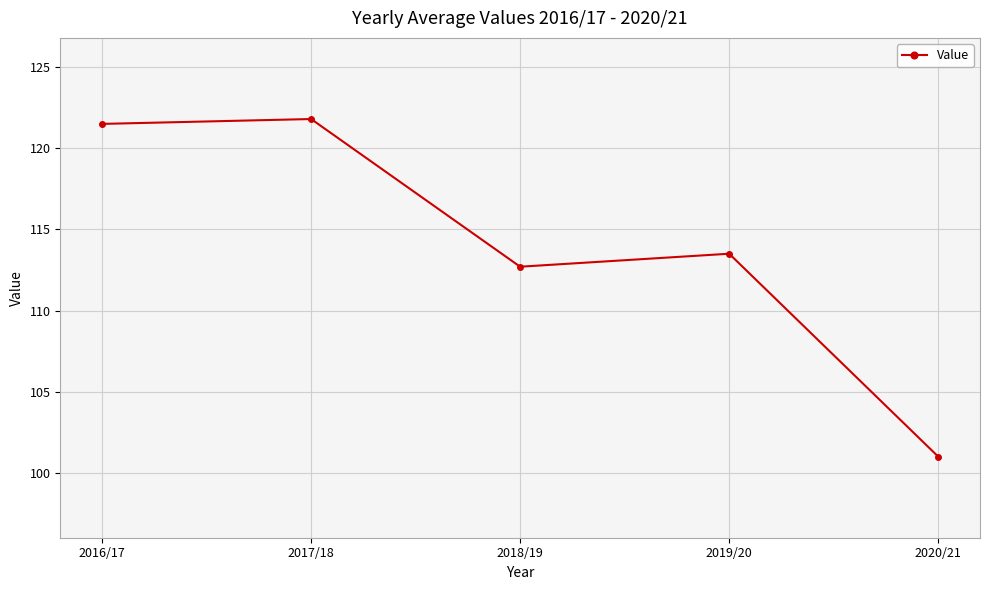

True or false: the data shows 101.0 at 2020/21.

True